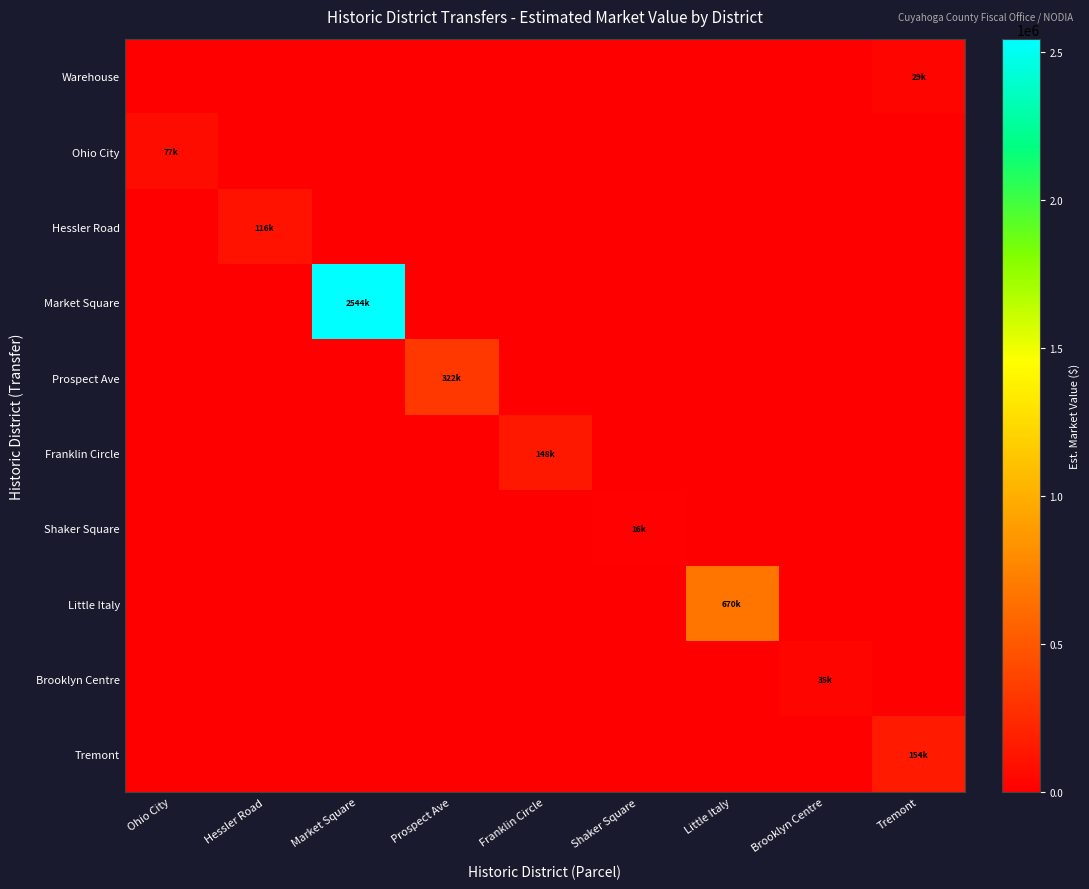

Which series has the largest range (max minus min)?

Market Square